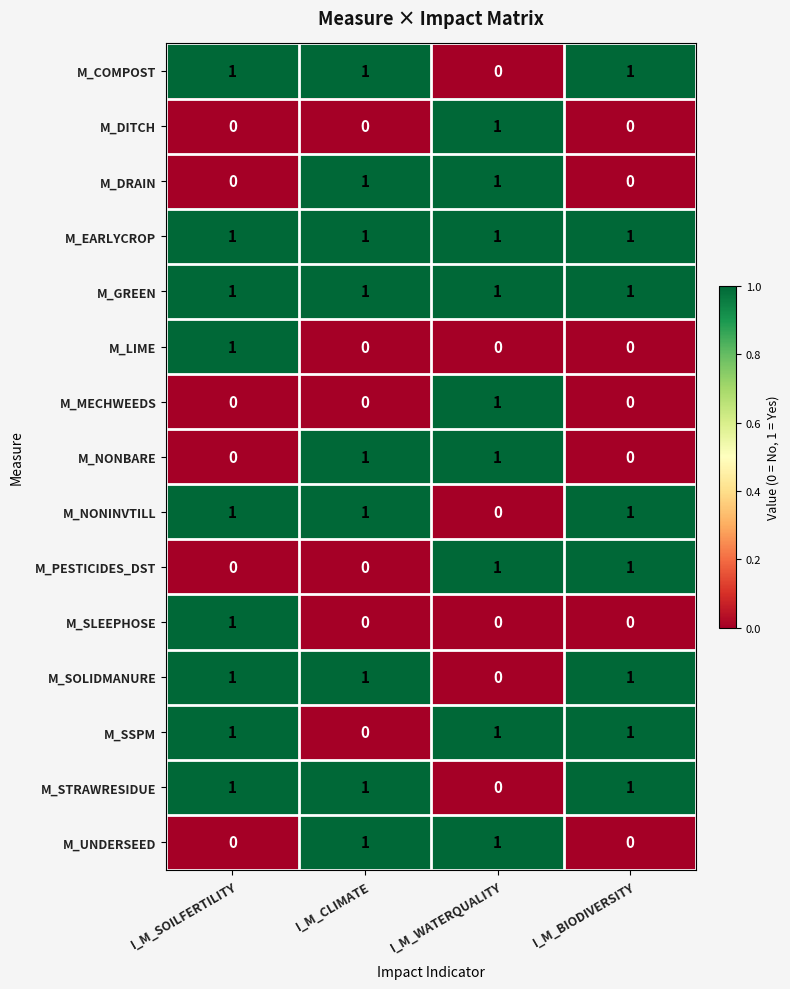

The value of M_COMPOST at I_M_CLIMATE is 1. True or false?

True